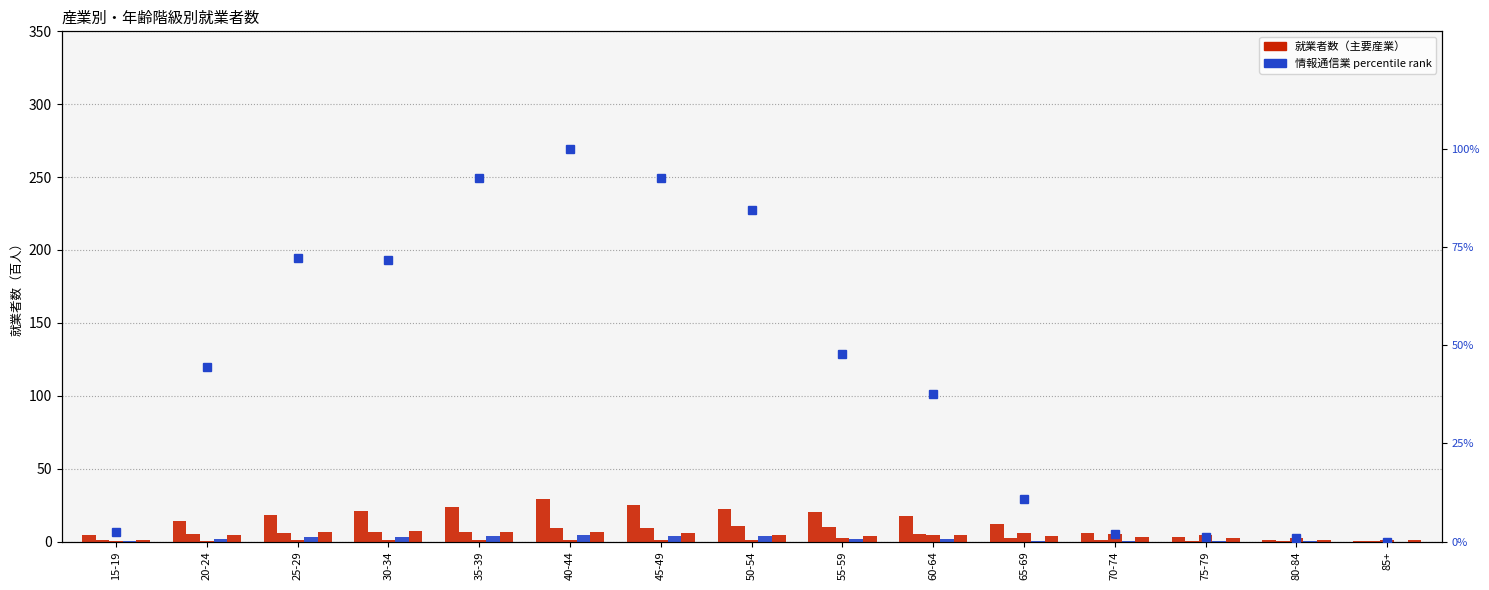

At how many categories does at least one series exceed 79?

4